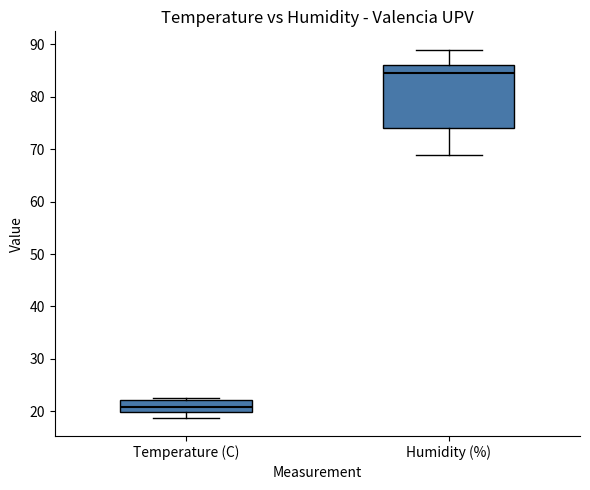

Where is the lower edge of the box for Temperature (C) on the y-axis? The values are not printed on the chart, so give them approximately, as read against the axis.

20